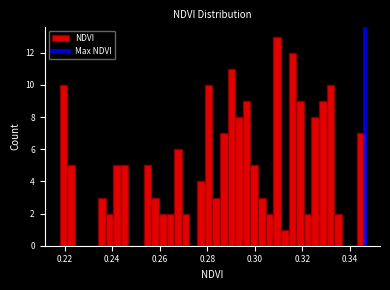

Around what value on the x-axis is the tallest bar? Give the approximate position of its centre, as read against the axis.

0.310